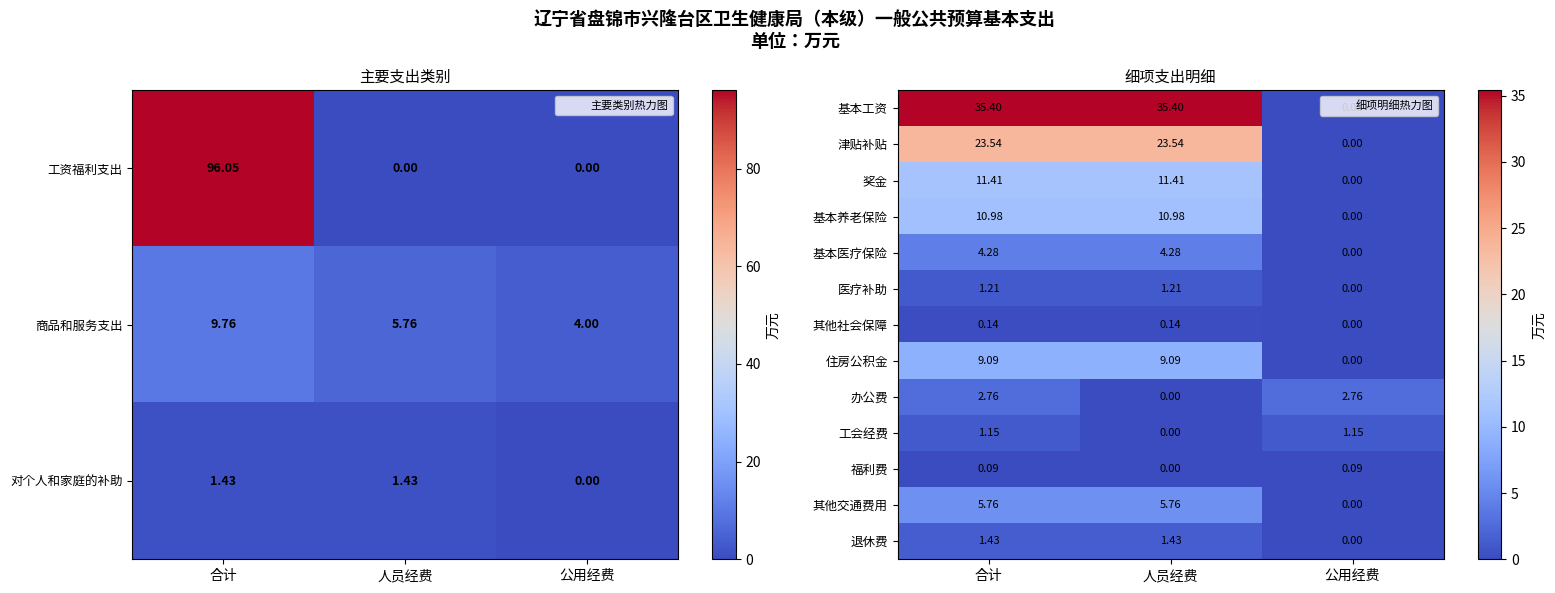

Which label corresponds to the largest value in the chart?

合计